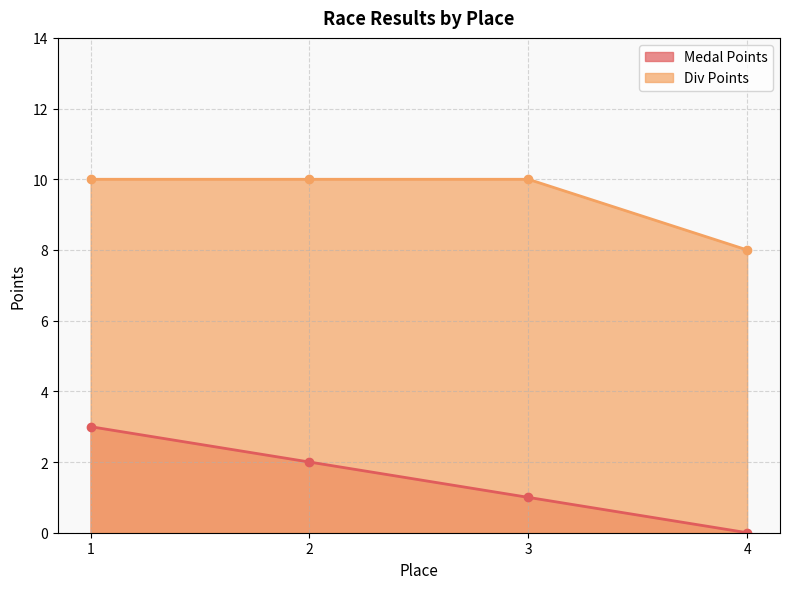

What is the difference between the Div Points values at 1 and 4?

2